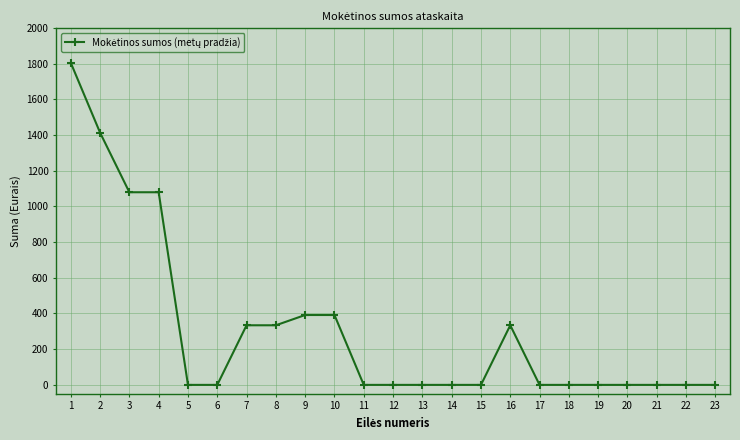

True or false: the data has more than 0 interior local peaks.

True